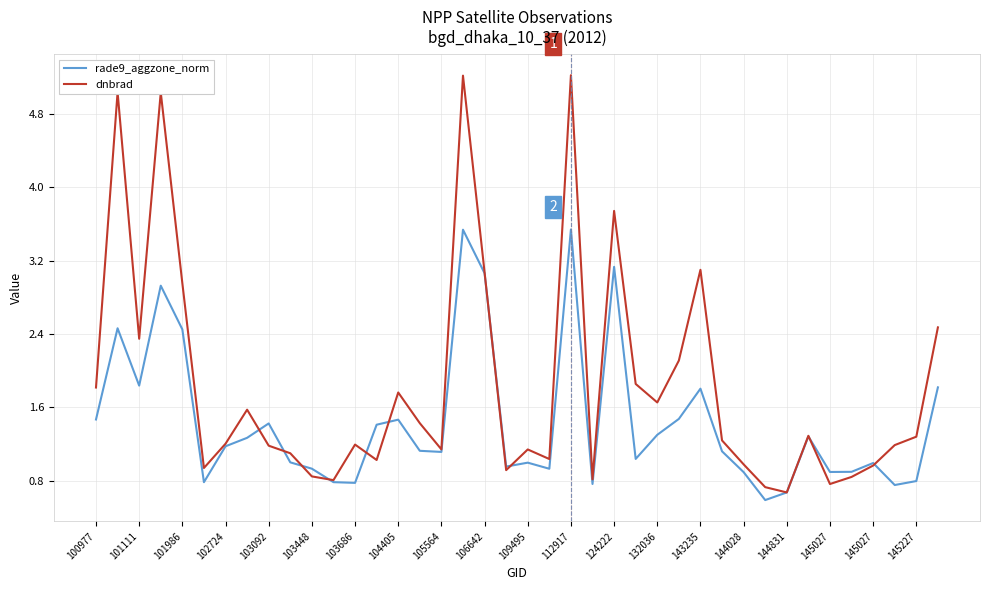

Which series has the largest total across all categories?

dnbrad